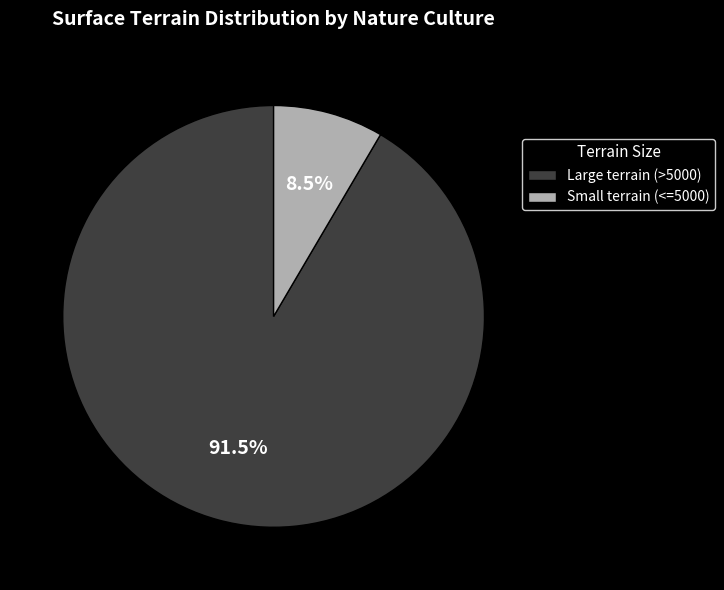

How much of the chart is everything except Large terrain (>5000)?

8.5%